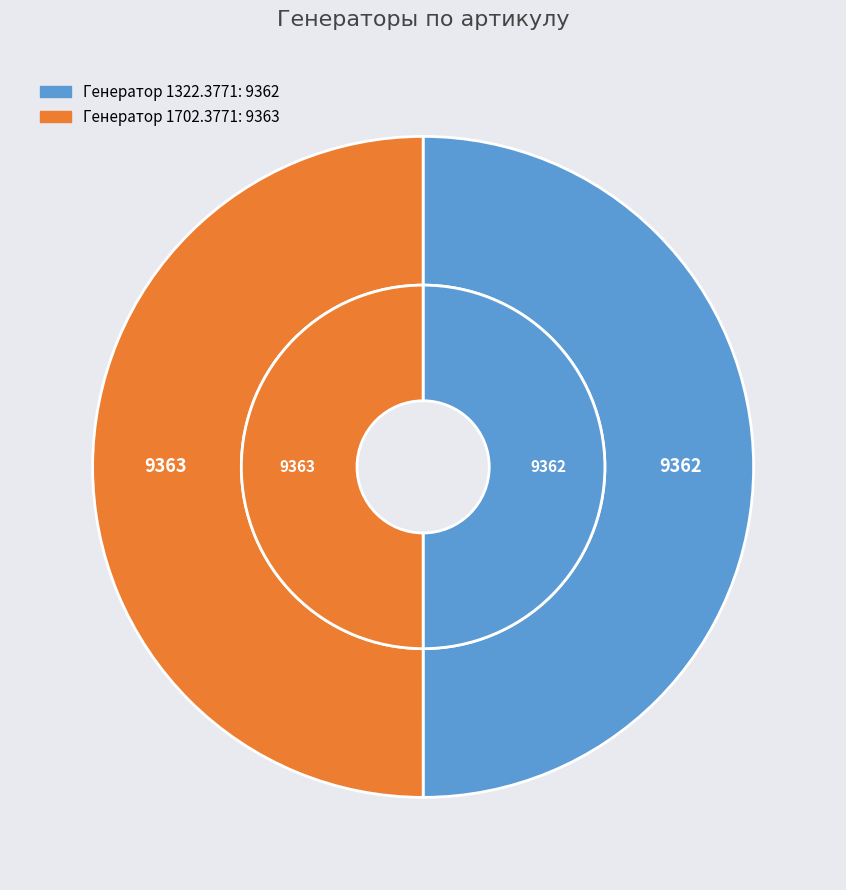

Approximately how many times larger is the value at Генератор 1322.3771 compared to Генератор 1702.3771?

1.0